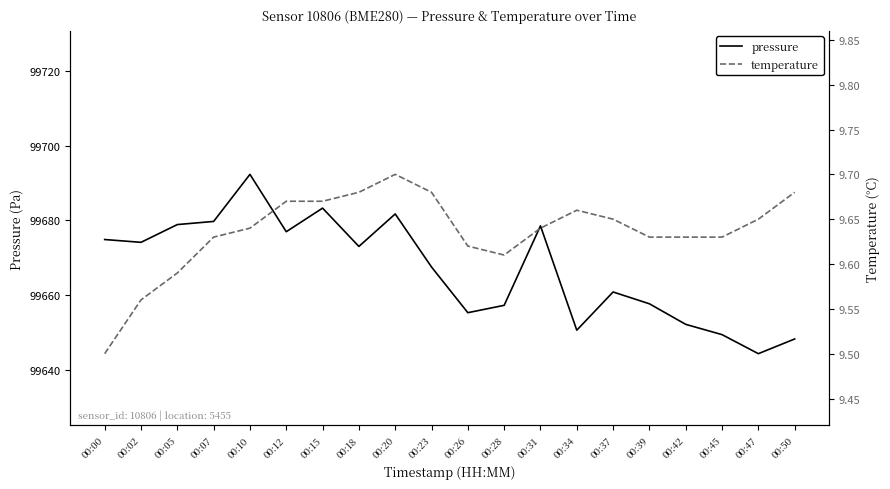

Where does the pressure series first go above 99673?

00:00